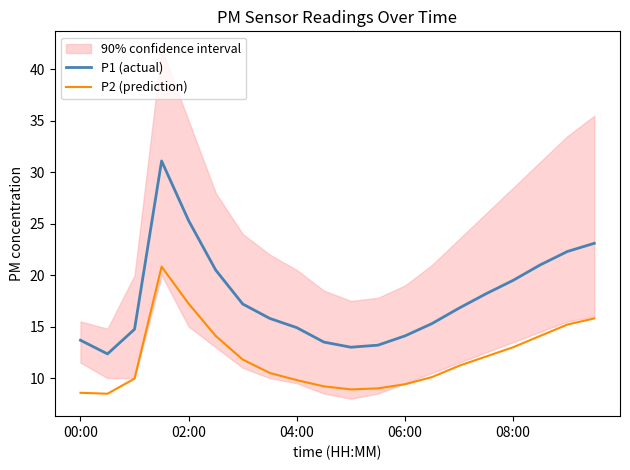

True or false: P1 (actual) and P2 (prediction) cross at least once.

False